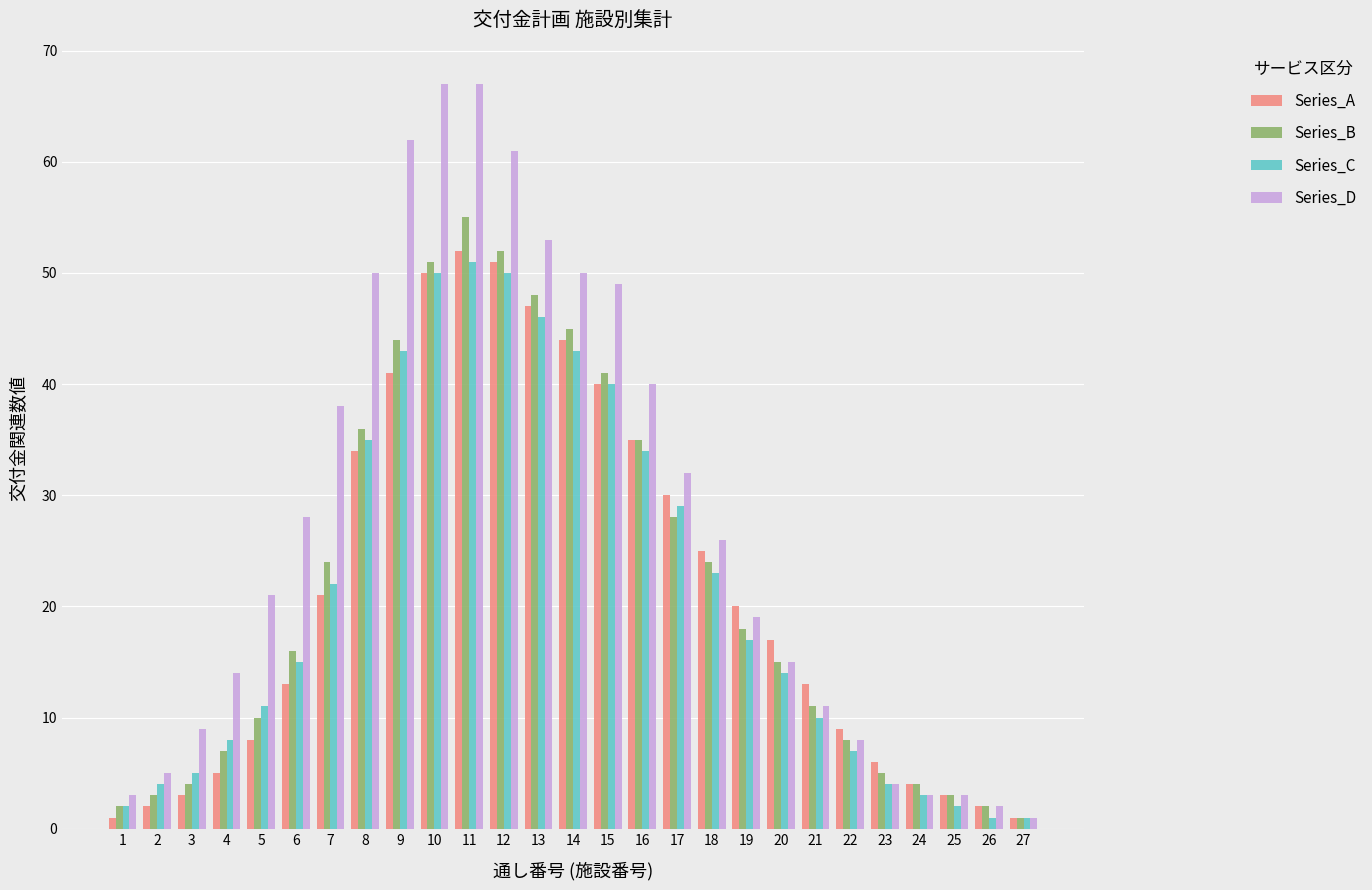

How many data points in Series_D are less than 21?

13